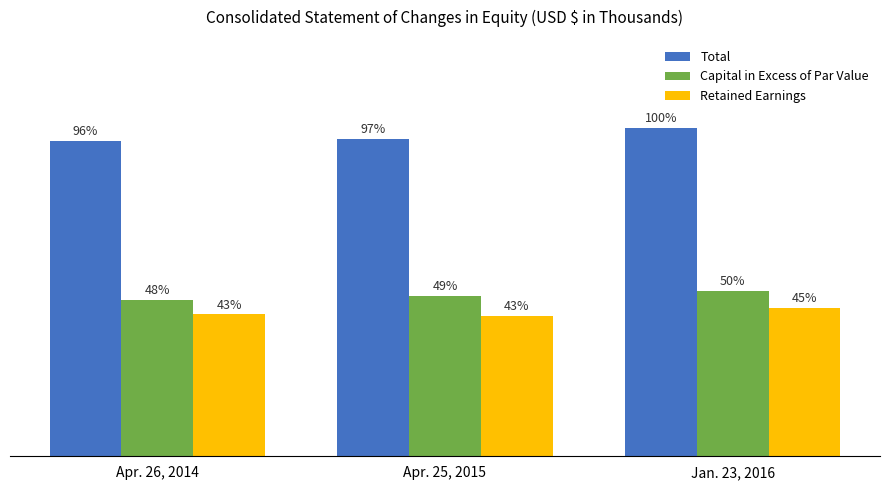

At Apr. 25, 2015, list the series in order from largest to smallest.

Total, Capital in Excess of Par Value, Retained Earnings